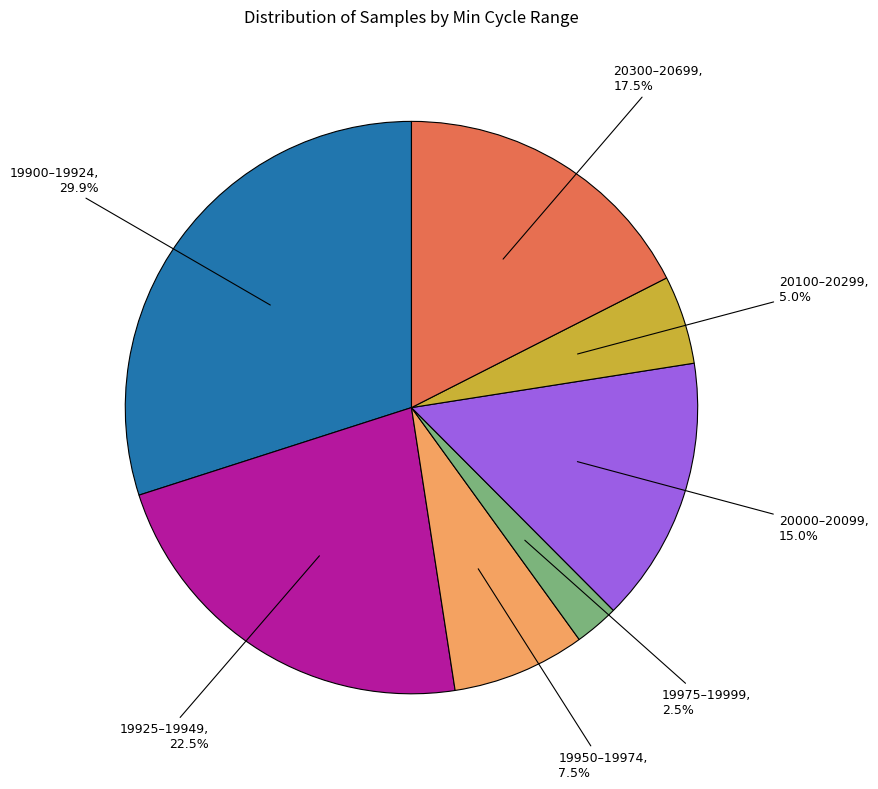

What percentage is NOT represented by 19900–19924?

70.1%